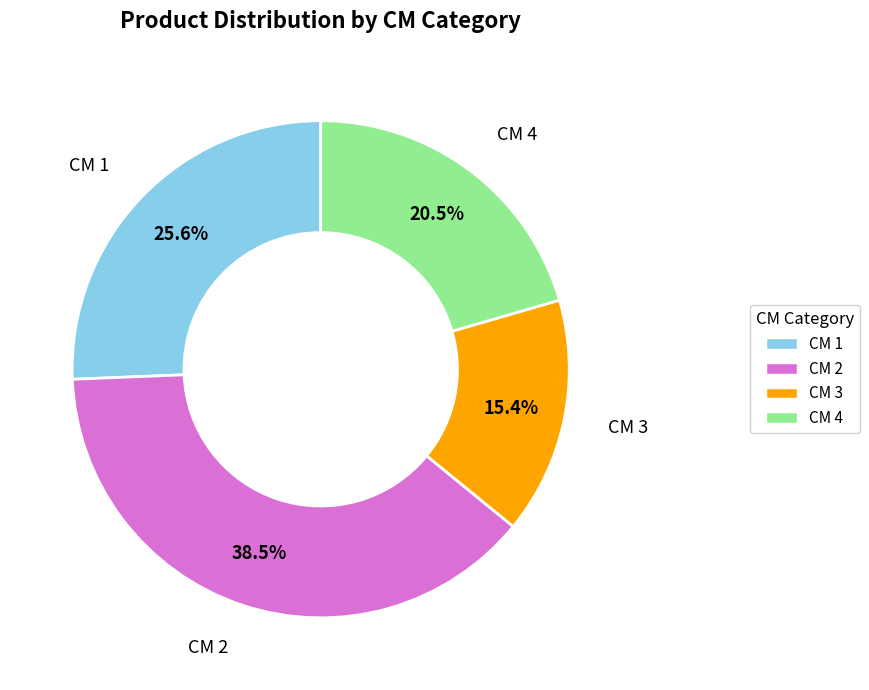

To the nearest percent, what is the average slice percentage?

25%